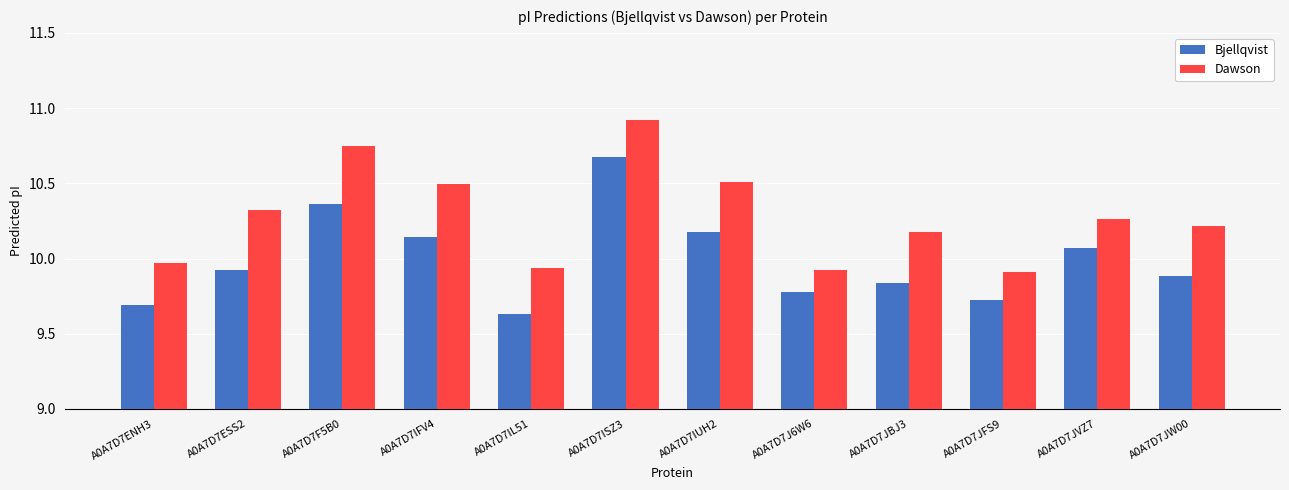

What is the maximum value for Dawson?

10.9